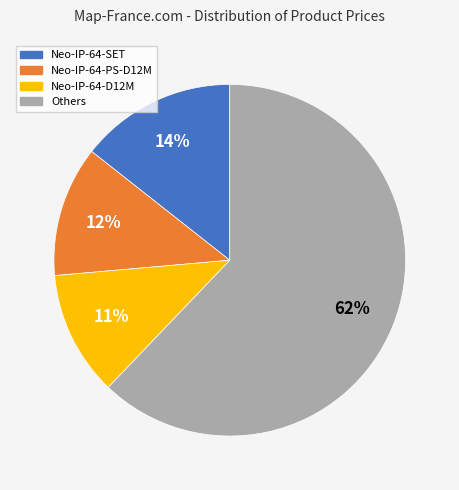

Is there any slice that represents more than half of the pie?

Yes